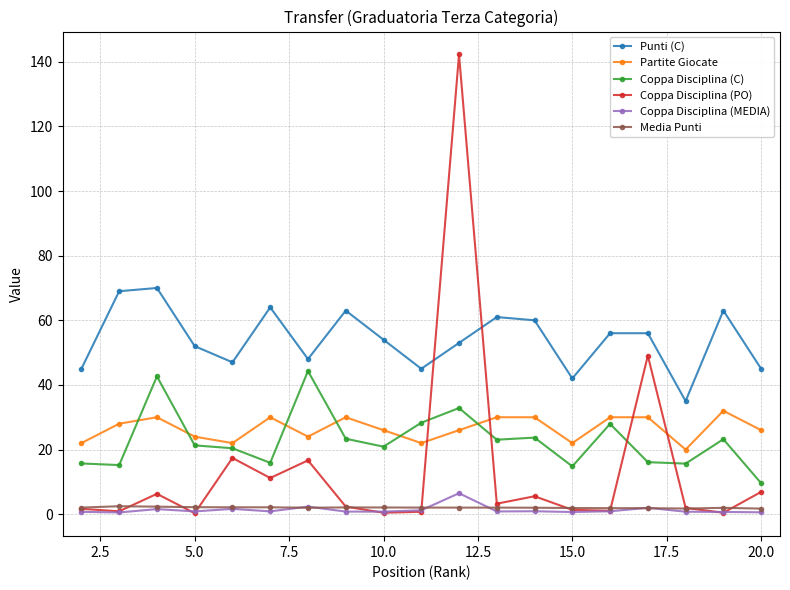

What is the minimum value for Punti (C)?

35.0